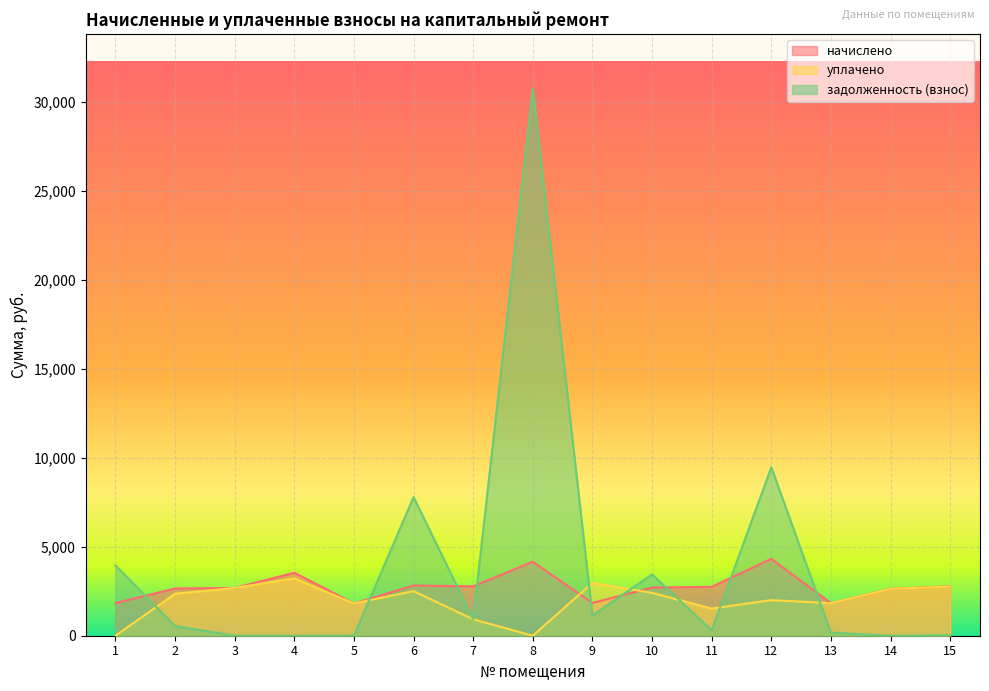

Is the value of задолженность (взнос) at 13 greater than the value of начислено at 11?

No